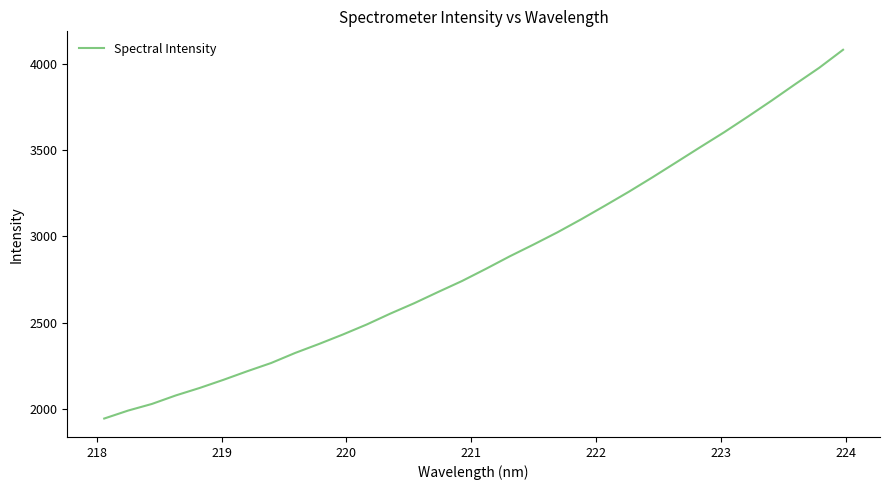

What is the minimum value shown in the chart?

1945.6